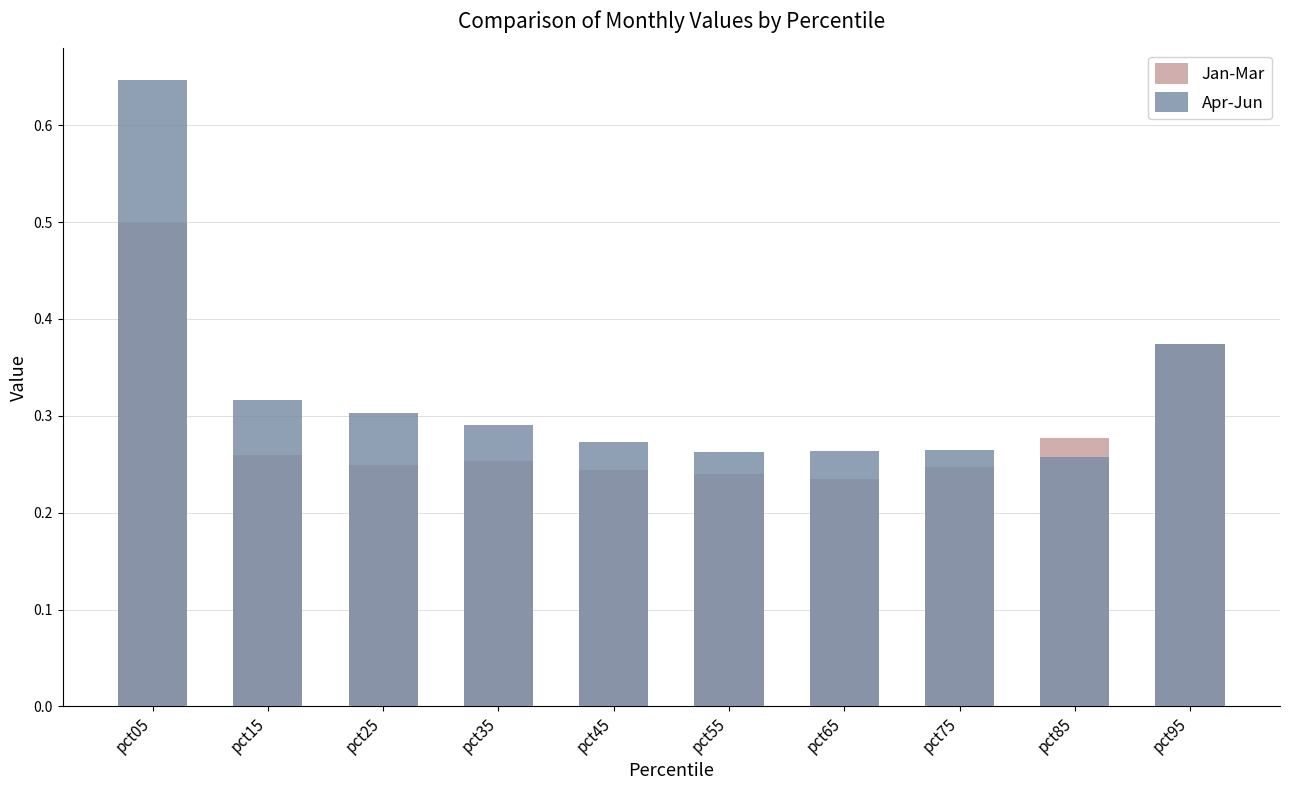

Reading left to right, extract all data points from this chart.

Jan-Mar: pct05=0.5	pct15=0.3	pct25=0.2	pct35=0.3	pct45=0.2	pct55=0.2	pct65=0.2	pct75=0.2	pct85=0.3	pct95=0.4
Apr-Jun: pct05=0.6	pct15=0.3	pct25=0.3	pct35=0.3	pct45=0.3	pct55=0.3	pct65=0.3	pct75=0.3	pct85=0.3	pct95=0.4